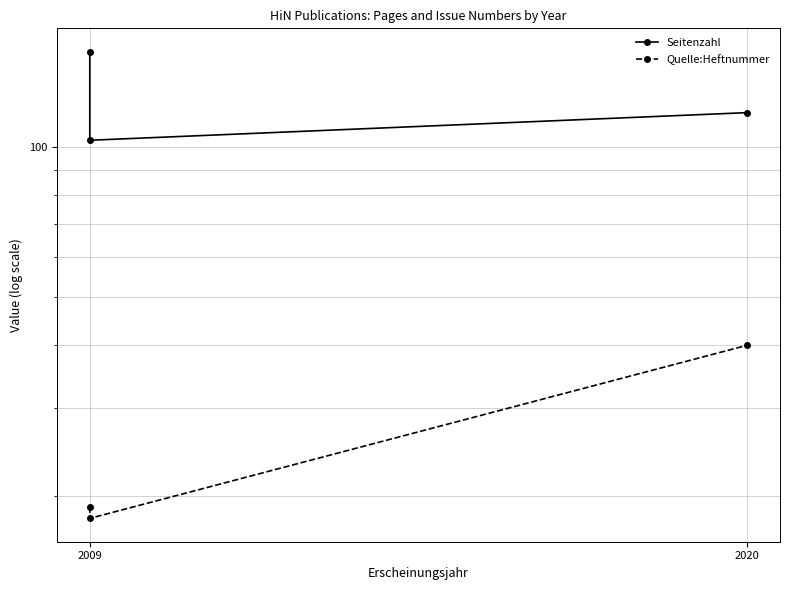

At how many categories does at least one series exceed 100?

3